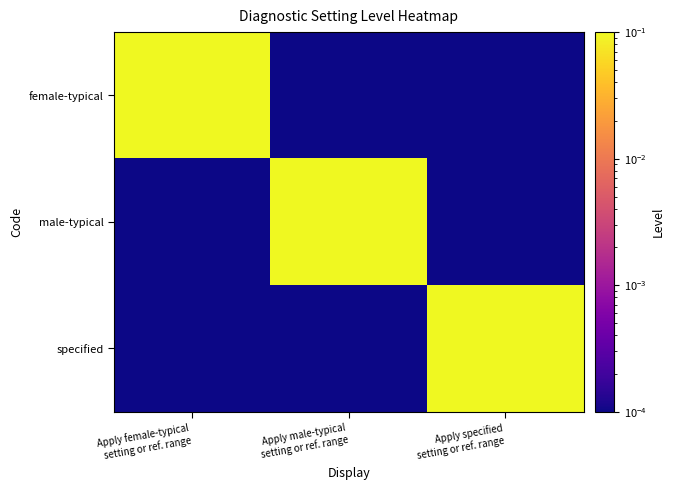

What is the difference between the highest and lowest values at Apply specified
setting or ref. range?

1.0